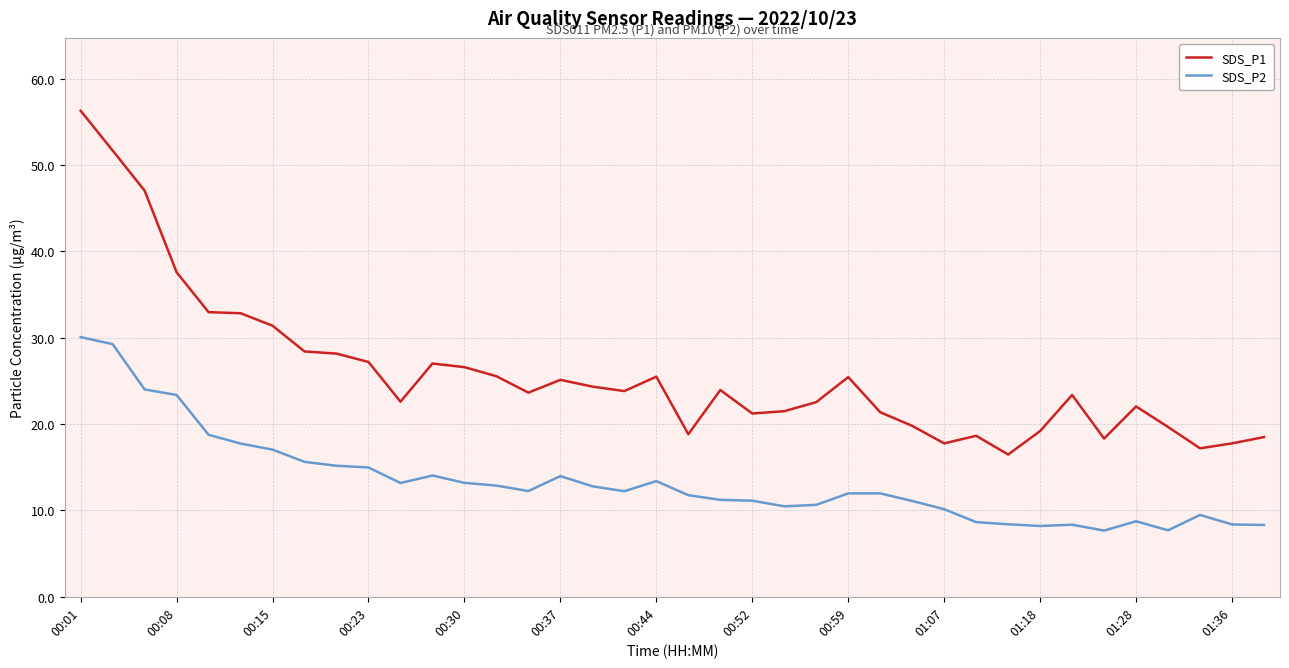

List the series in order of their peak value, lowest first.

SDS_P2, SDS_P1